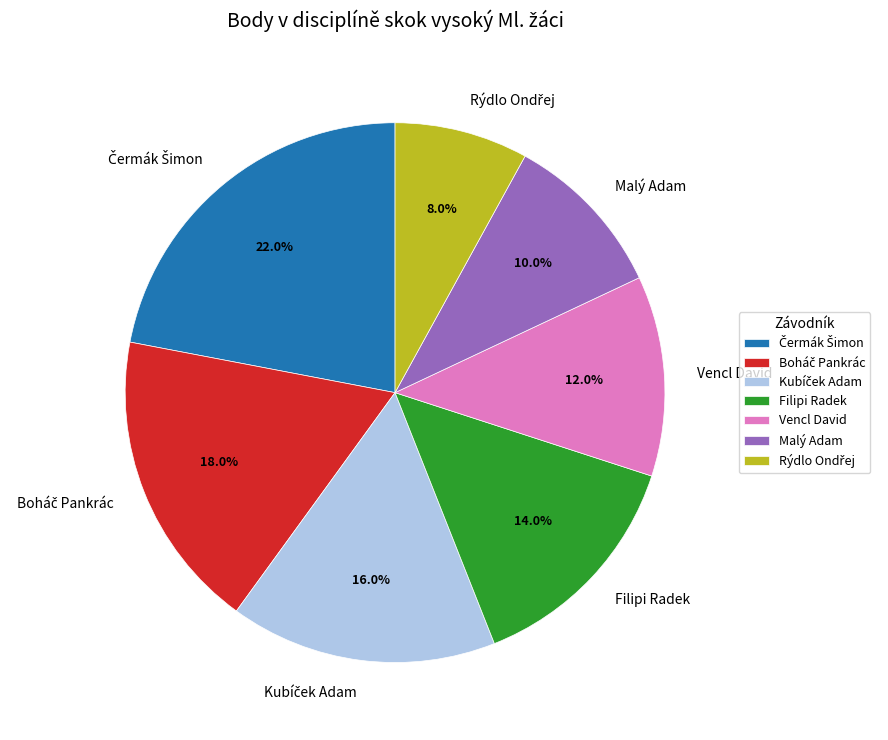

Is there any slice that represents more than half of the pie?

No